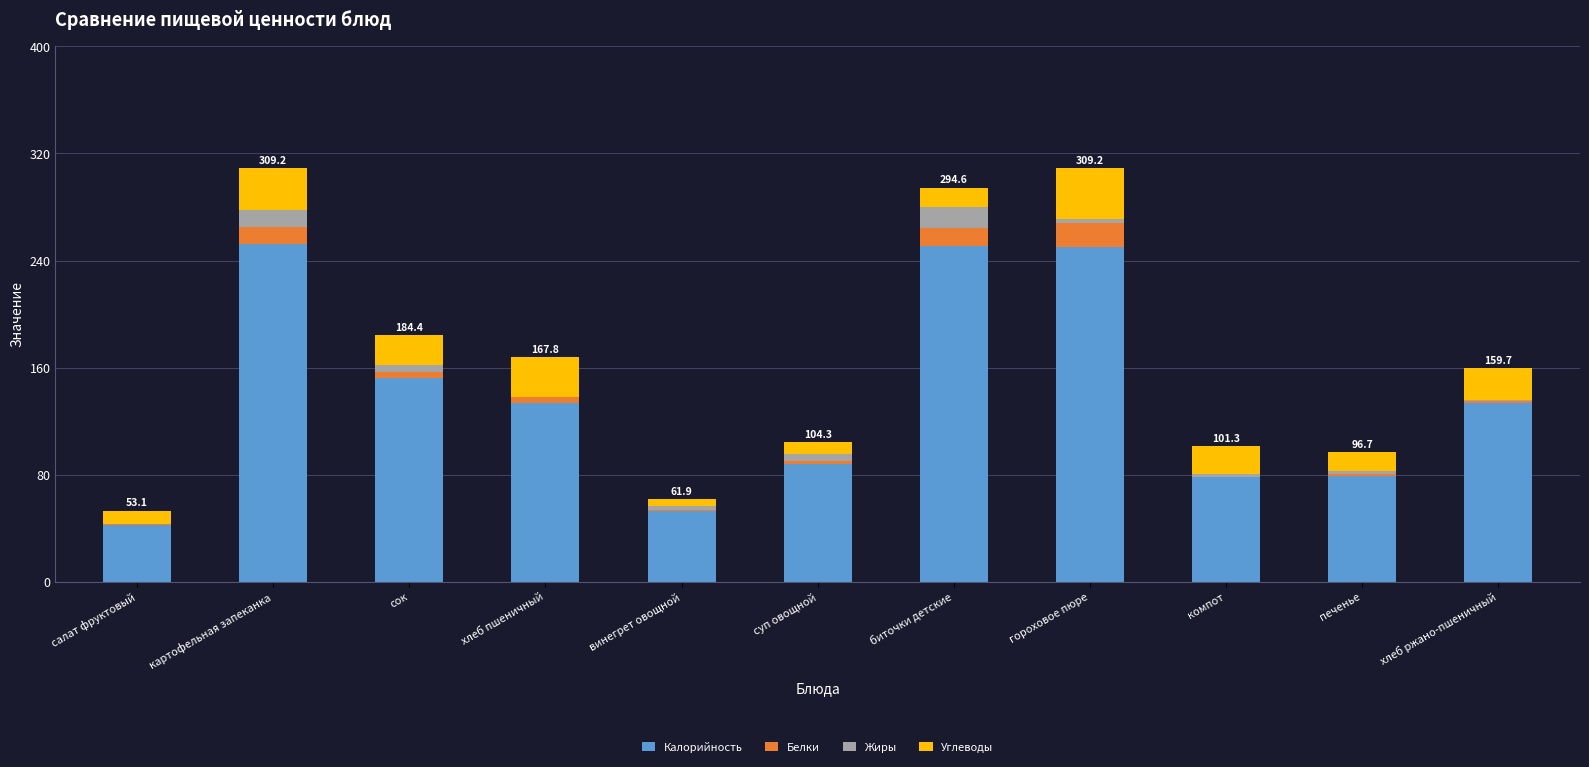

Where does the Калорийность series first go above 133?

картофельная запеканка